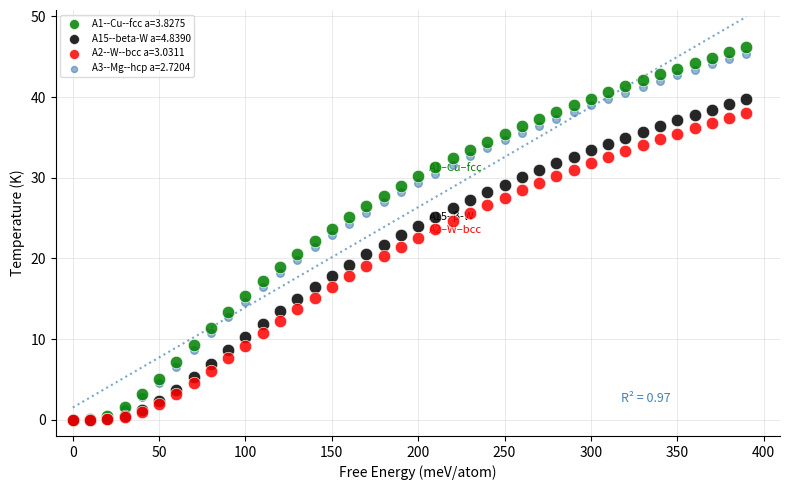

Which series contains the highest Y value?

A1--Cu--fcc a=3.8275